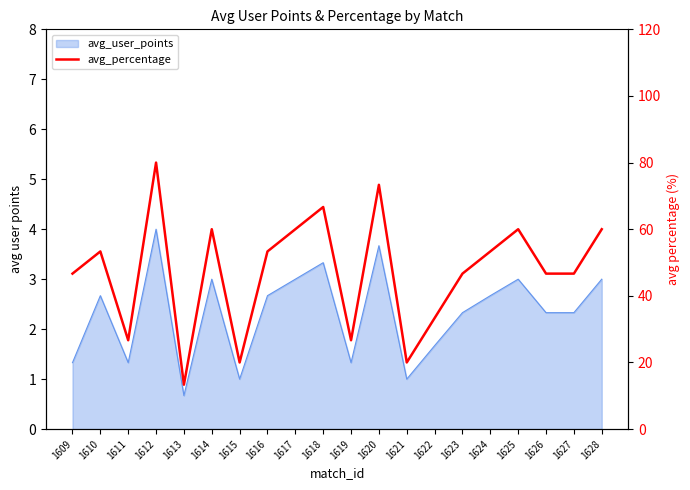

Between 1625 and 1624, which is larger?

1625